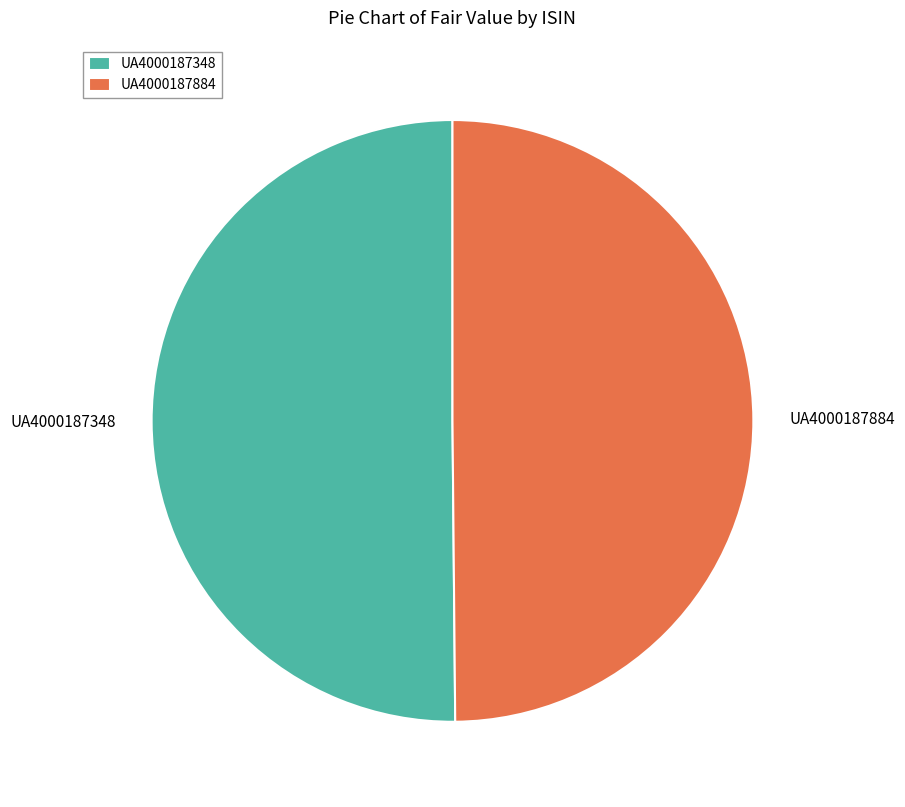

What is the ratio of the value at UA4000187884 to the value at UA4000187348?

1.0